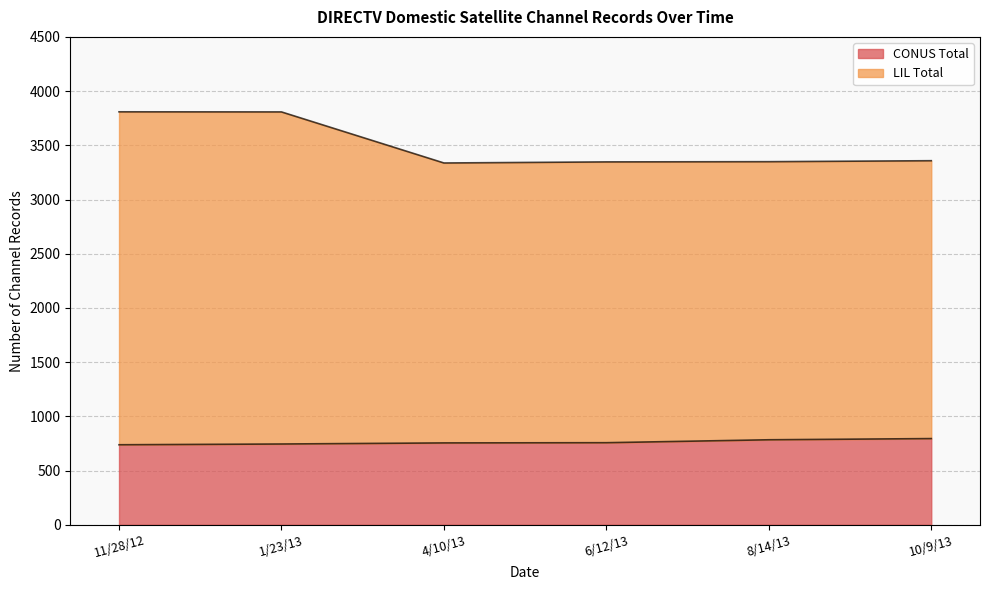

Count the CONUS Total values in the range 745 to 784.

4